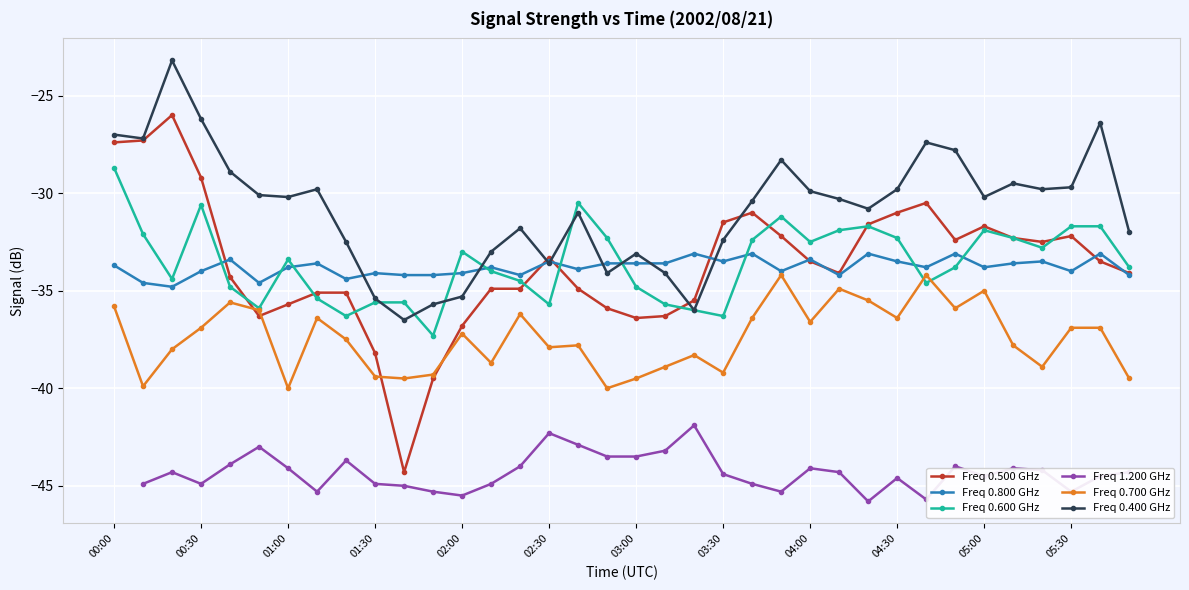

Which series has the largest total across all categories?

Freq 0.400 GHz